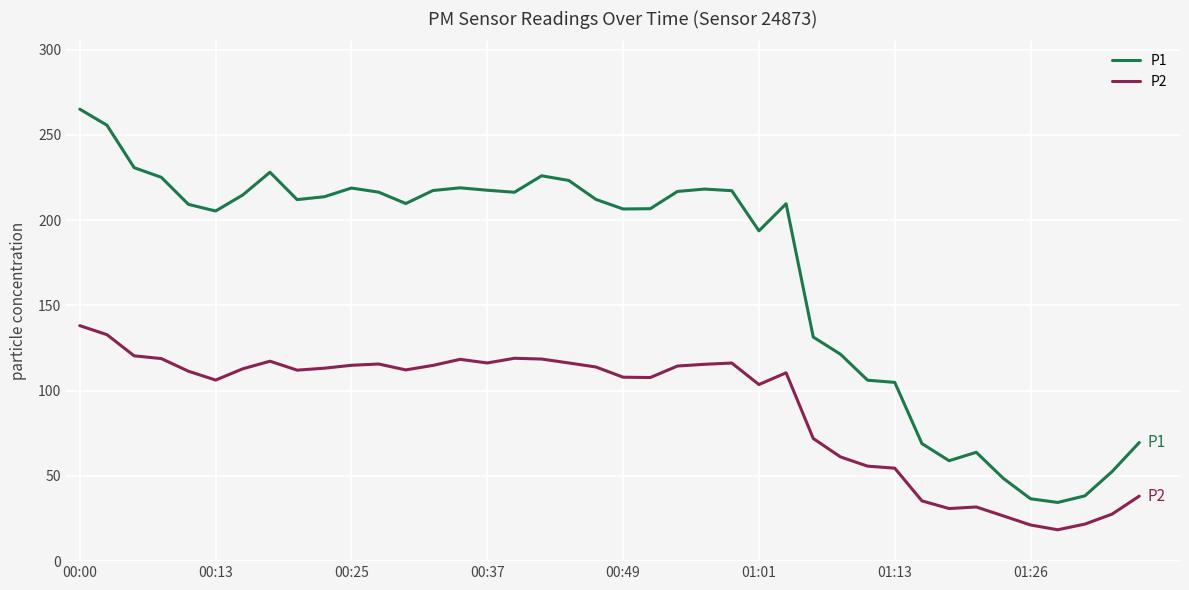

Rank the series by their maximum value, from lowest to highest.

P2, P1